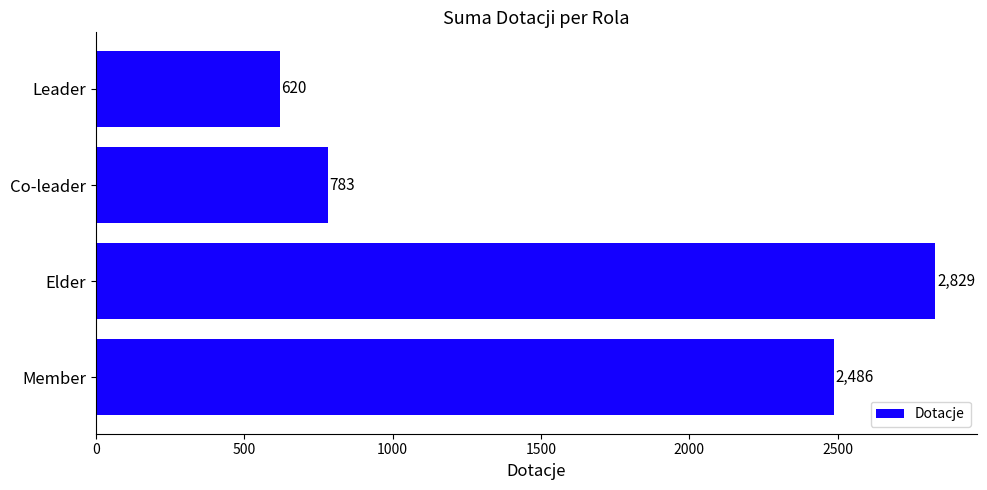

At which label is the value closest to 1724?

Member